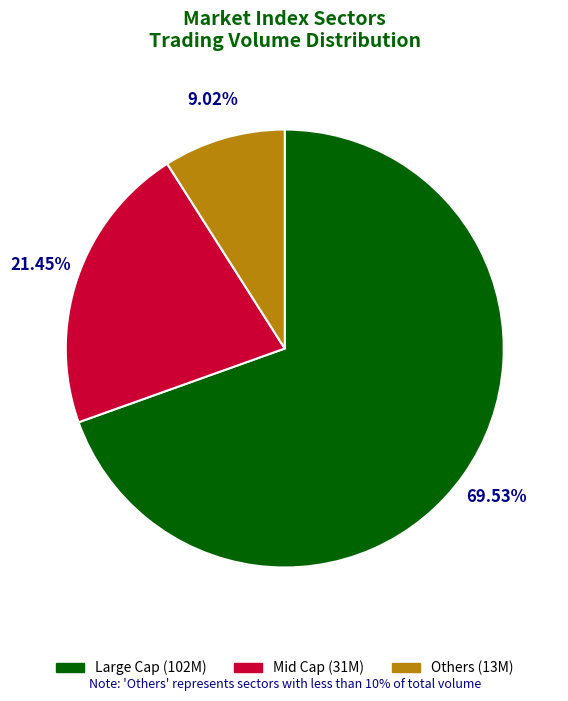

Is there any slice that represents more than half of the pie?

Yes